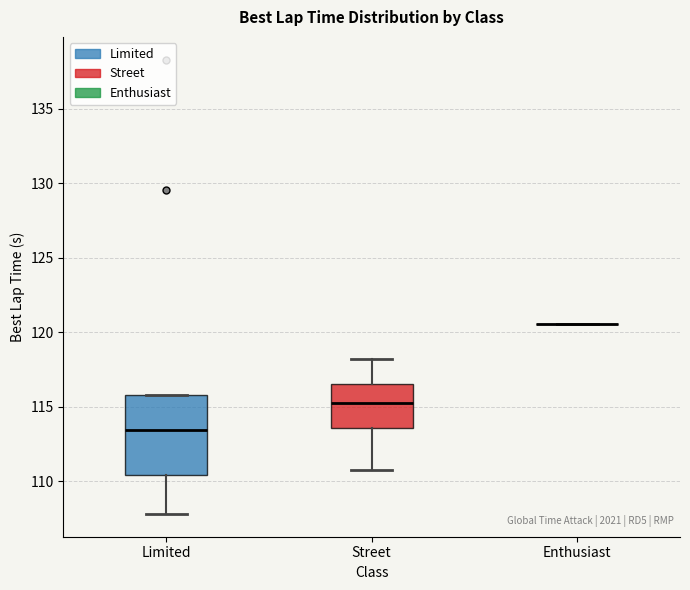

Comparing the boxes themselves (not the whiskers), which one is the tallest?

Limited